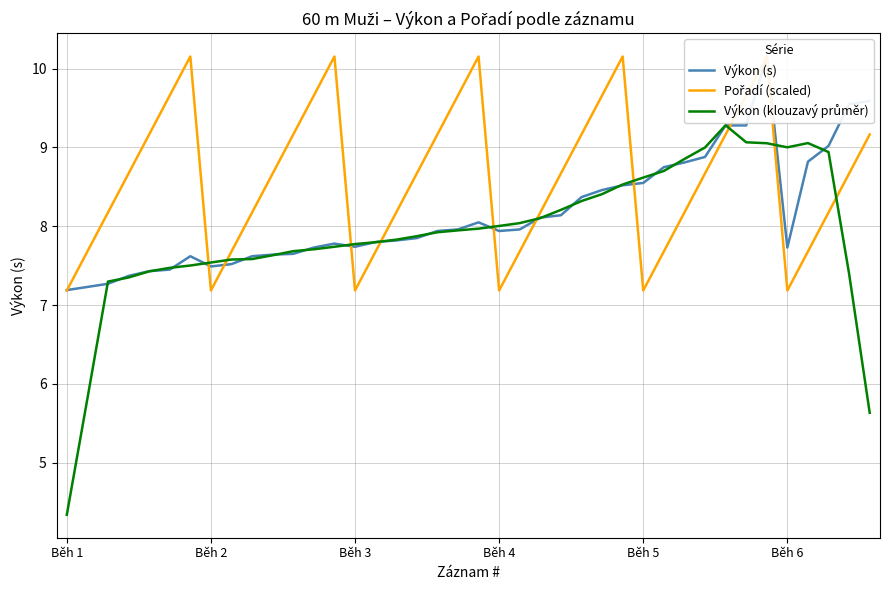

What is the sum of all Pořadí (scaled) values?

344.3